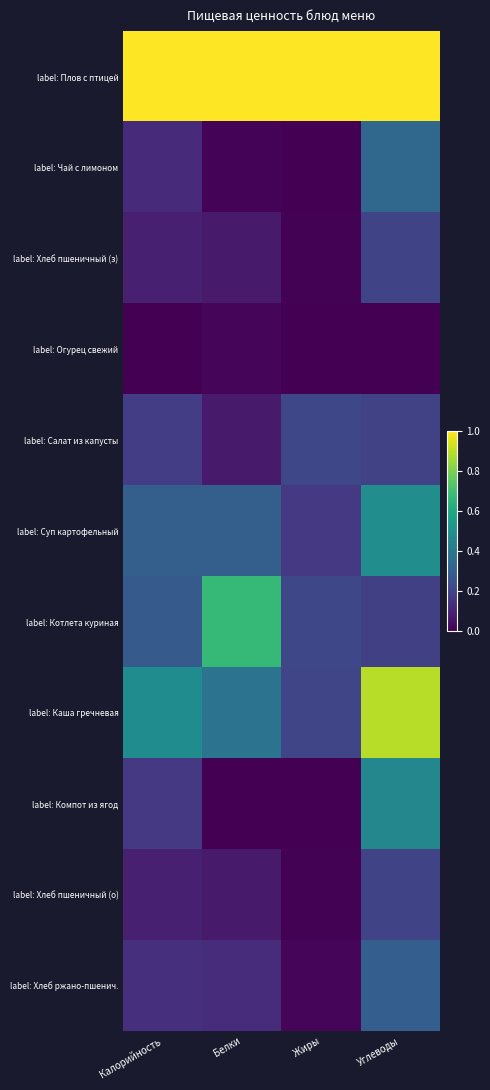

Count the number of categories in the chart.

4